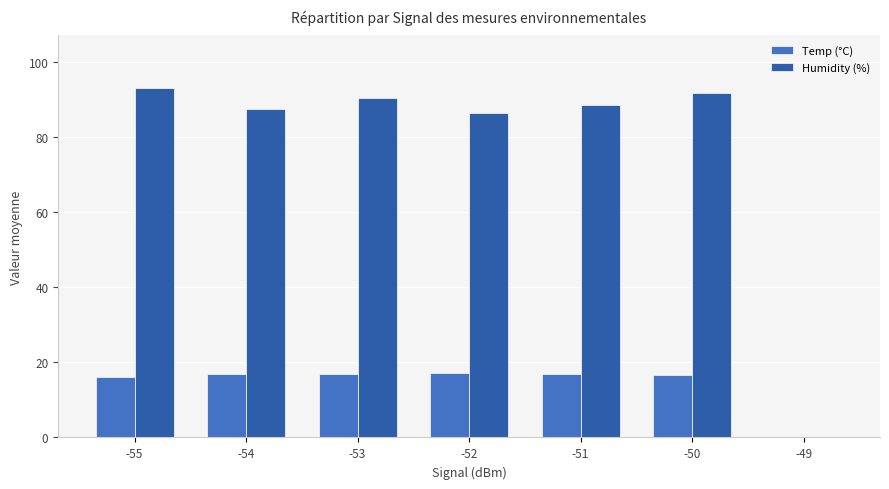

Which category has the lowest value across all series?

-49